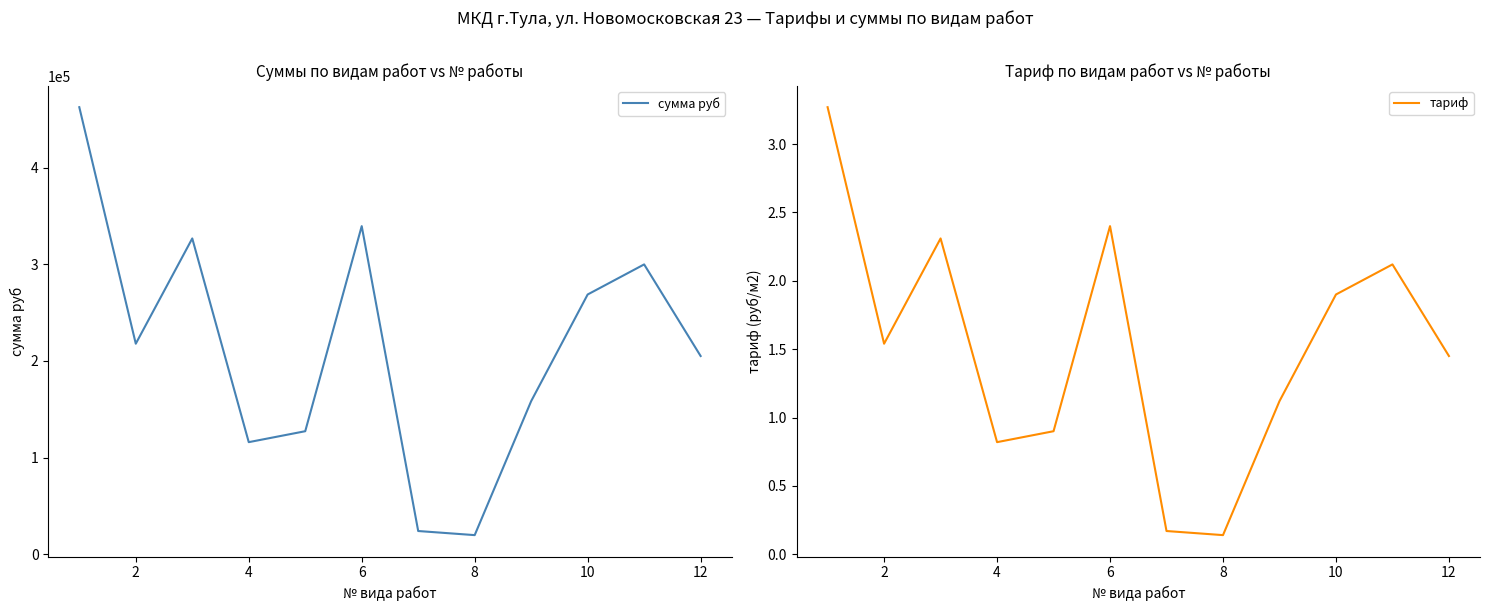

True or false: тариф has more than 1 points higher than both neighbors.

True